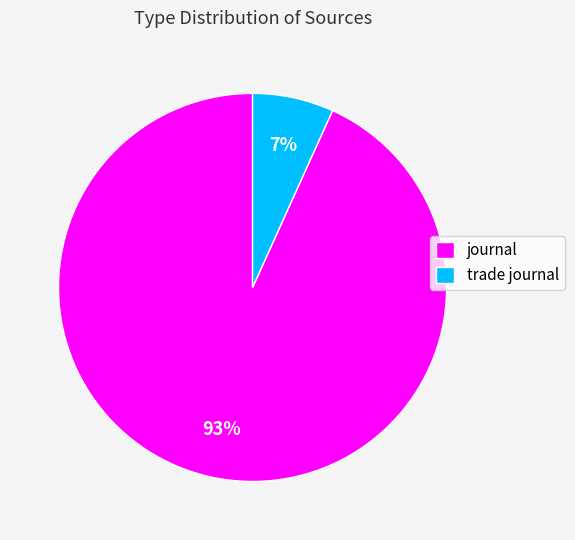

To the nearest percent, what is the combined percentage of trade journal and journal?

100%